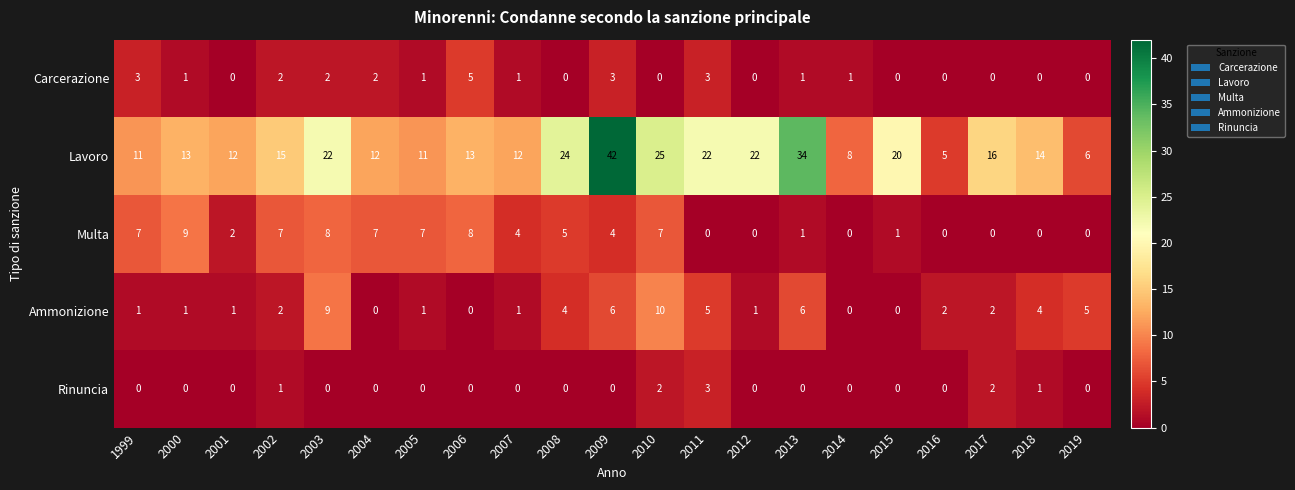

List the series in order of their peak value, highest first.

Lavoro, Ammonizione, Multa, Carcerazione, Rinuncia